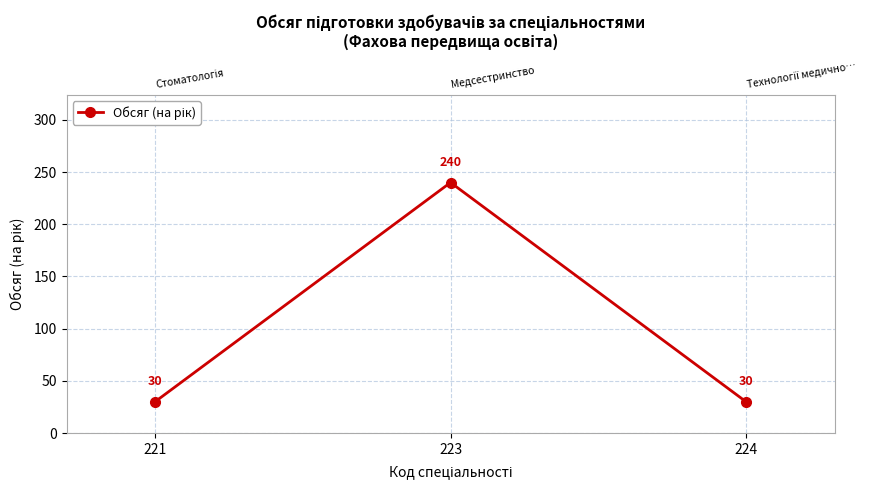

Is this an area chart (filled region under the line)?

No